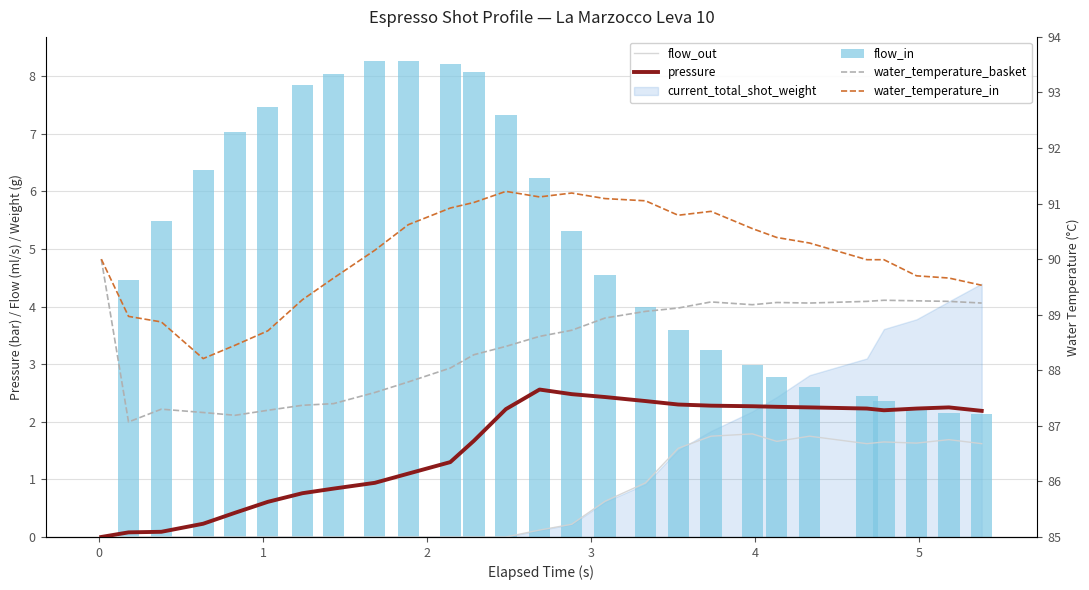

What is the difference between the maximum and minimum values in the water_temperature_in series?

3.0